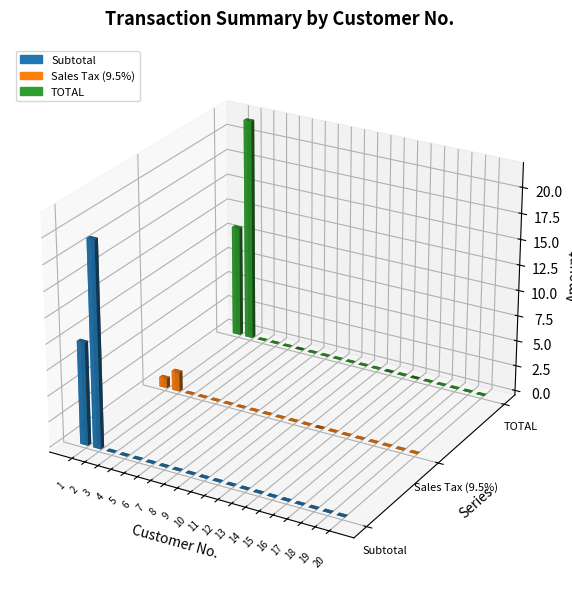

How many data points in TOTAL are above 0?

2